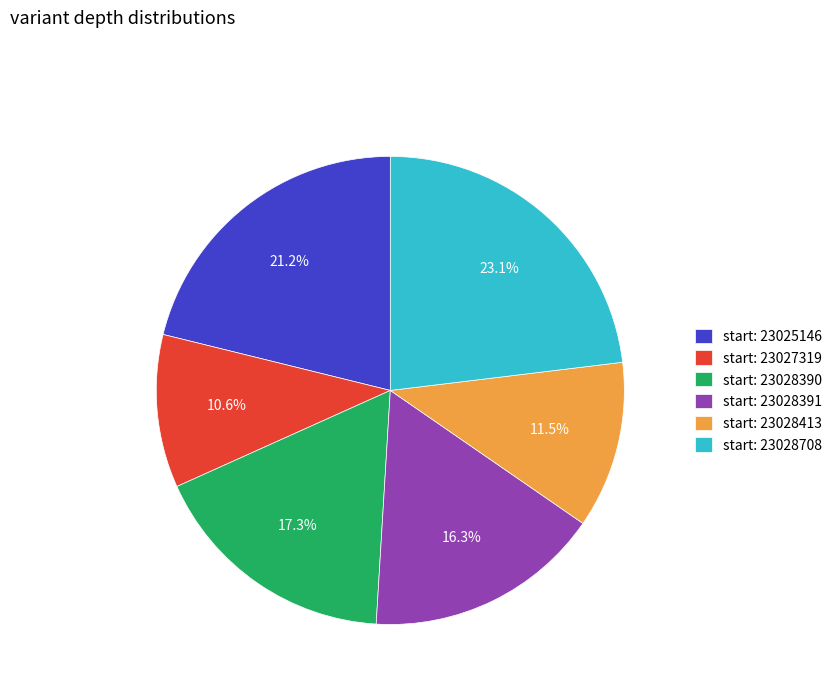

Approximately how many times larger is the value at start: 23025146 compared to start: 23027319?

2.0